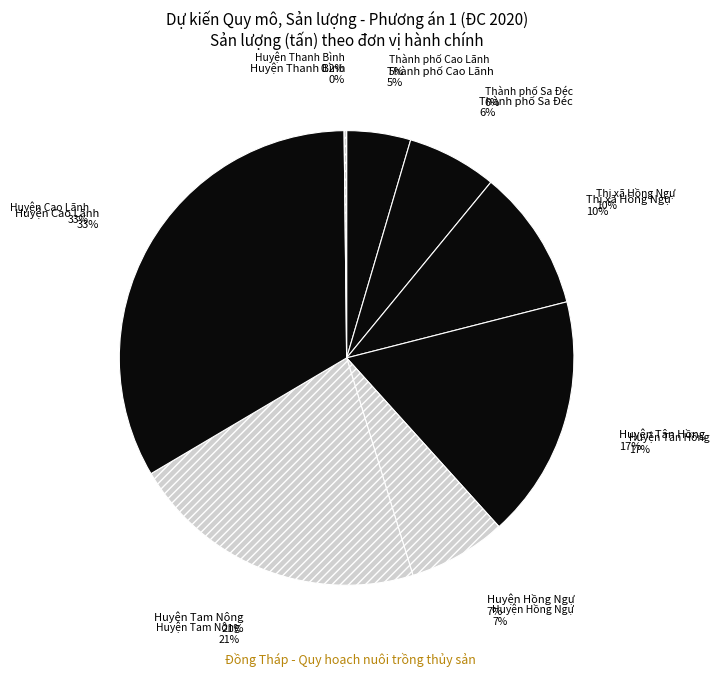

To the nearest percent, what is the average slice percentage?

12%